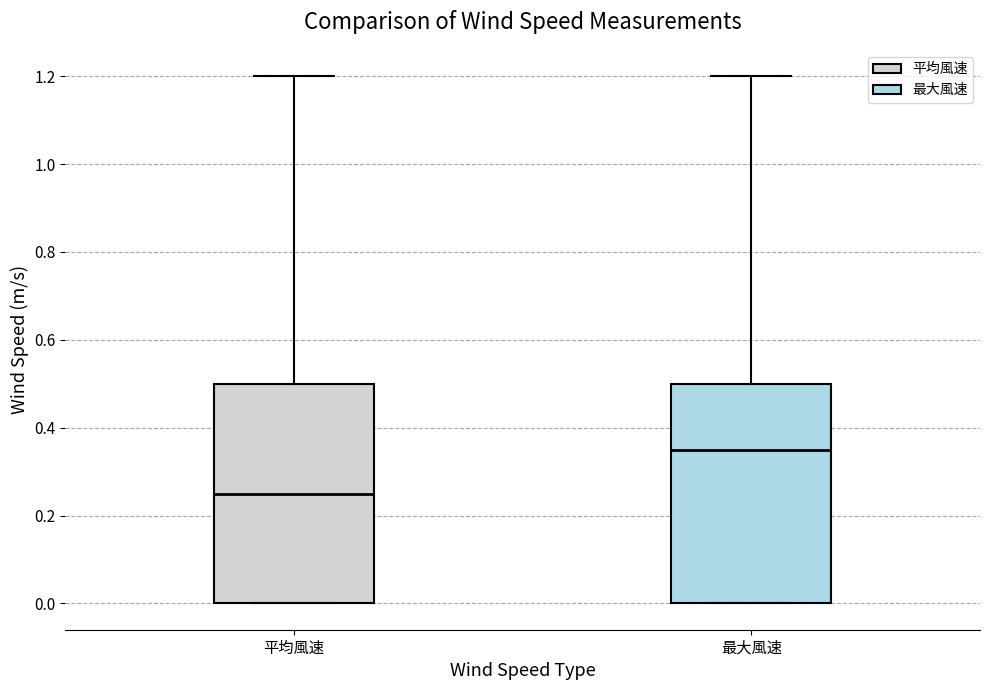

Reading left to right, read every box against the y-axis: the position of its median line, the range the box covers, and the ends of its whiskers. The values are not printed on the chart, so give them approximately, as read against the axis.

平均風速: median 0.26, box 0.00 to 0.50, whiskers 0.00 to 1.20
最大風速: median 0.36, box 0.00 to 0.50, whiskers 0.00 to 1.20